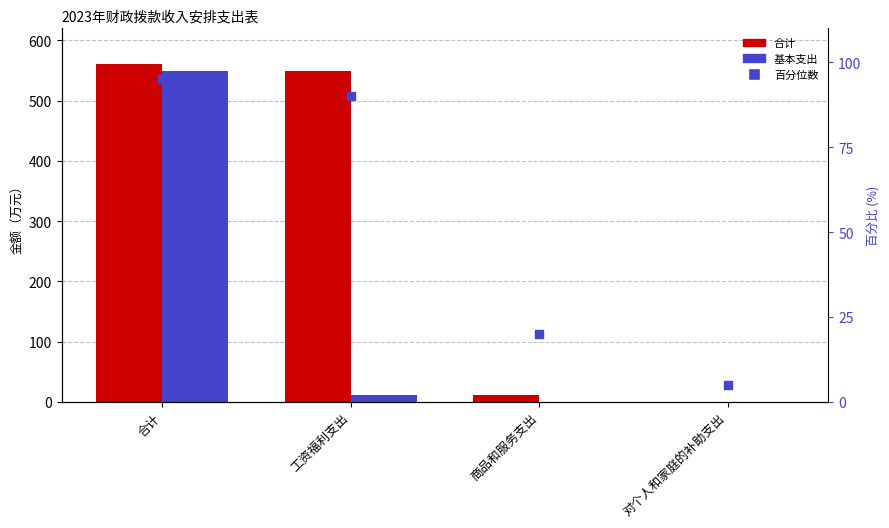

Which series reaches the maximum Y coordinate?

合计